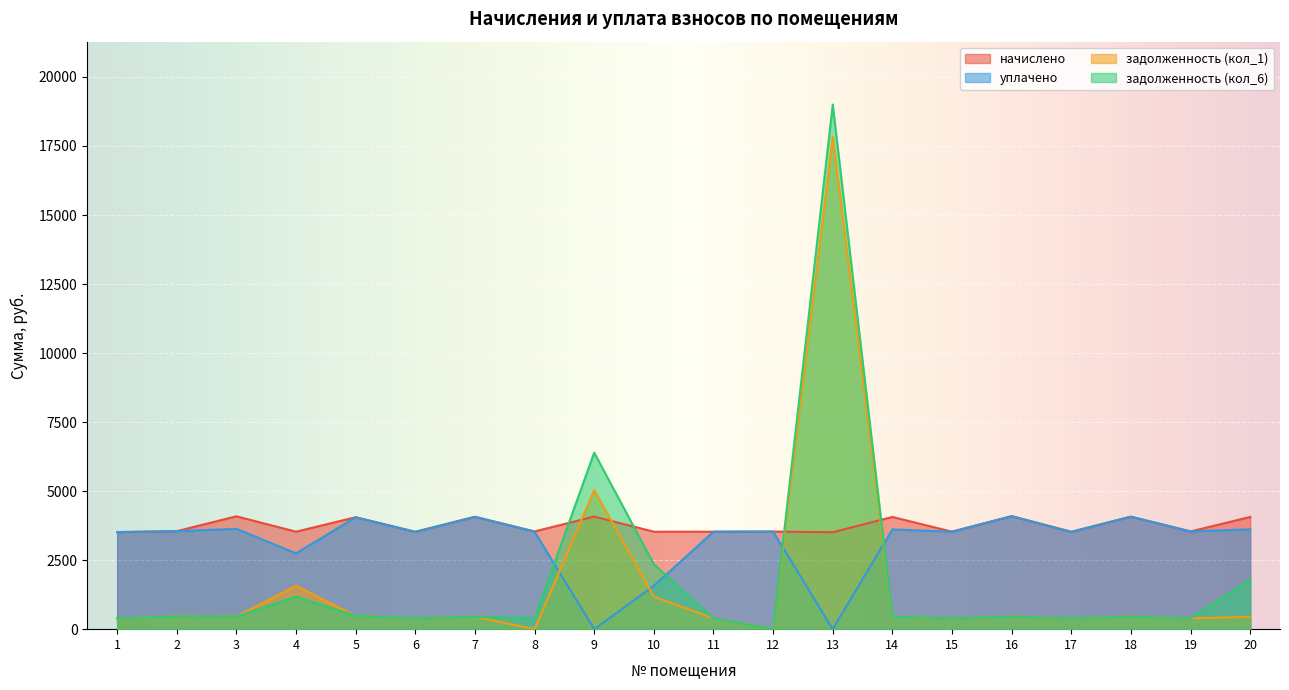

At which label does задолженность (кол_1) first exceed 452?

2